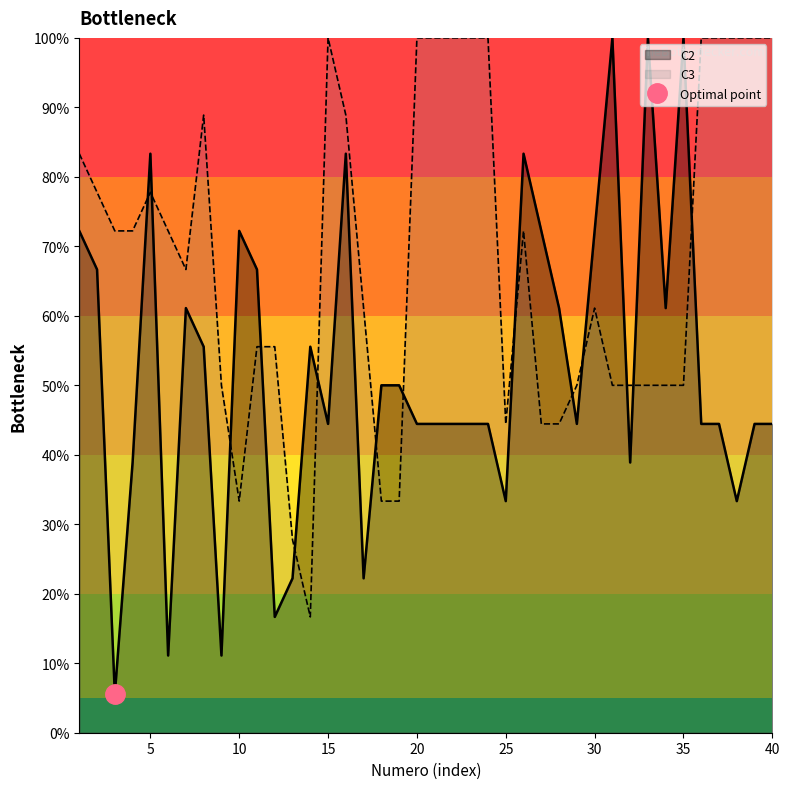

Reading left to right, list all the values displayed in this chart.

C2: 1=72.2	2=66.7	3=5.6	4=38.9	5=83.3	6=11.1	7=61.1	8=55.6	9=11.1	10=72.2	11=66.7	12=16.7	13=22.2	14=55.6	15=44.4	16=83.3	17=22.2	18=50.0	19=50.0	20=44.4	21=44.4	22=44.4	23=44.4	24=44.4	25=33.3	26=83.3	27=72.2	28=61.1	29=44.4	30=72.2	31=100.0	32=38.9	33=100.0	34=61.1	35=100.0	36=44.4	37=44.4	38=33.3	39=44.4	40=44.4
C3: 1=83.3	2=77.8	3=72.2	4=72.2	5=77.8	6=72.2	7=66.7	8=88.9	9=50.0	10=33.3	11=55.6	12=55.6	13=27.8	14=16.7	15=100.0	16=88.9	17=61.1	18=33.3	19=33.3	20=100.0	21=100.0	22=100.0	23=100.0	24=100.0	25=44.4	26=72.2	27=44.4	28=44.4	29=50.0	30=61.1	31=50.0	32=50.0	33=50.0	34=50.0	35=50.0	36=100.0	37=100.0	38=100.0	39=100.0	40=100.0